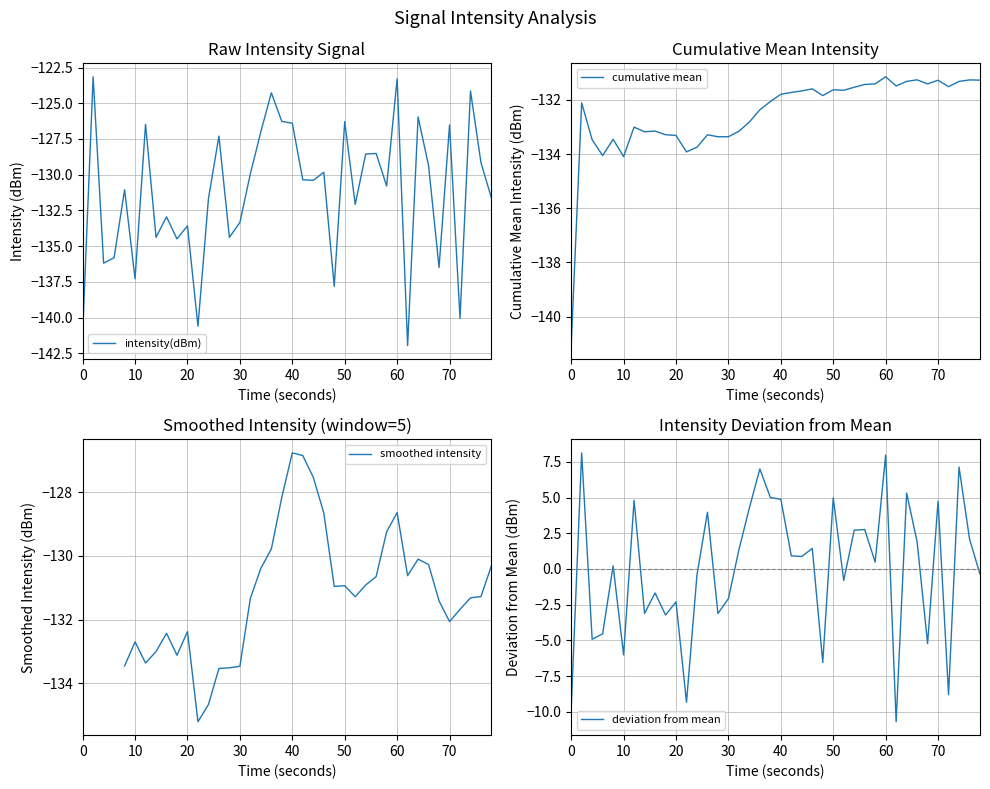

What is the highest value of the intensity(dBm) series?

-123.1